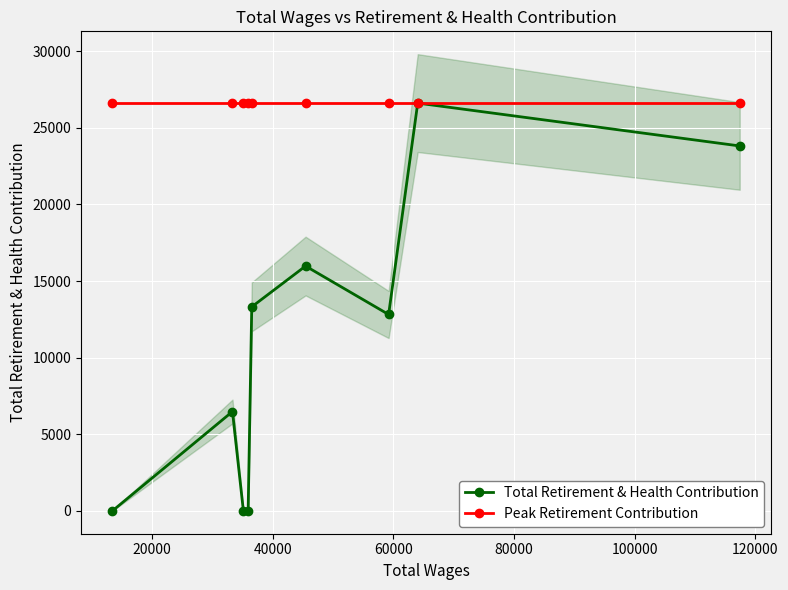

True or false: Total Retirement & Health Contribution and Peak Retirement Contribution intersect in this chart.

False